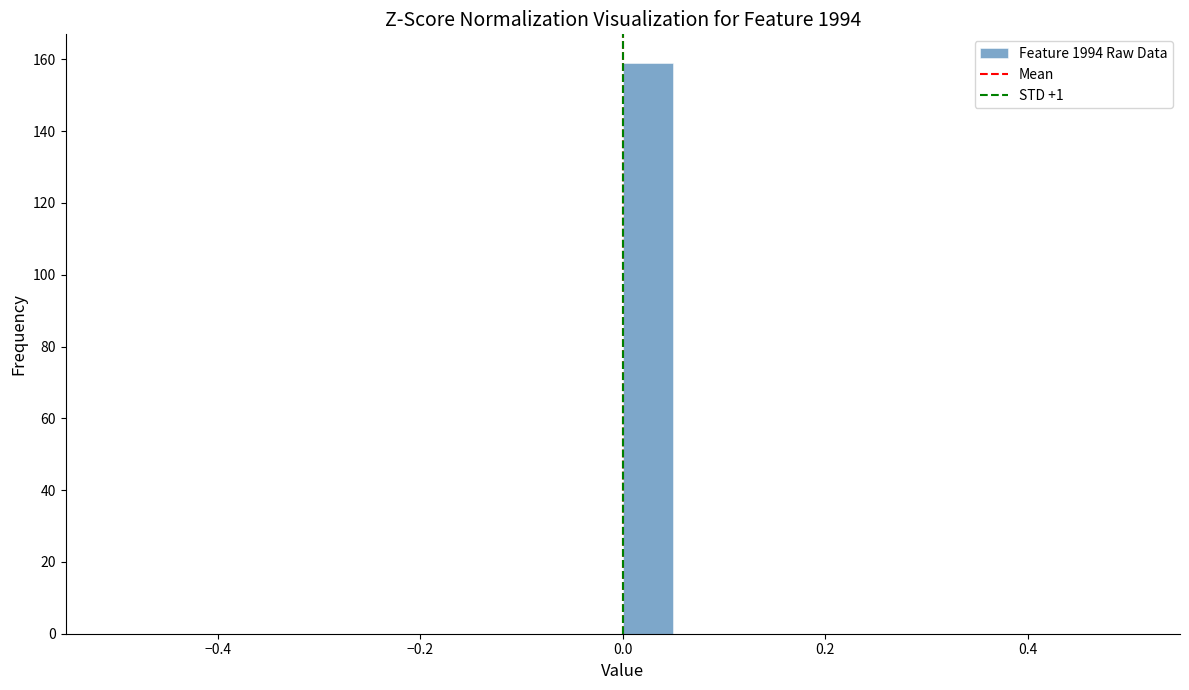

Read against the x-axis, roughly where is the centre of the tallest bar?

0.02